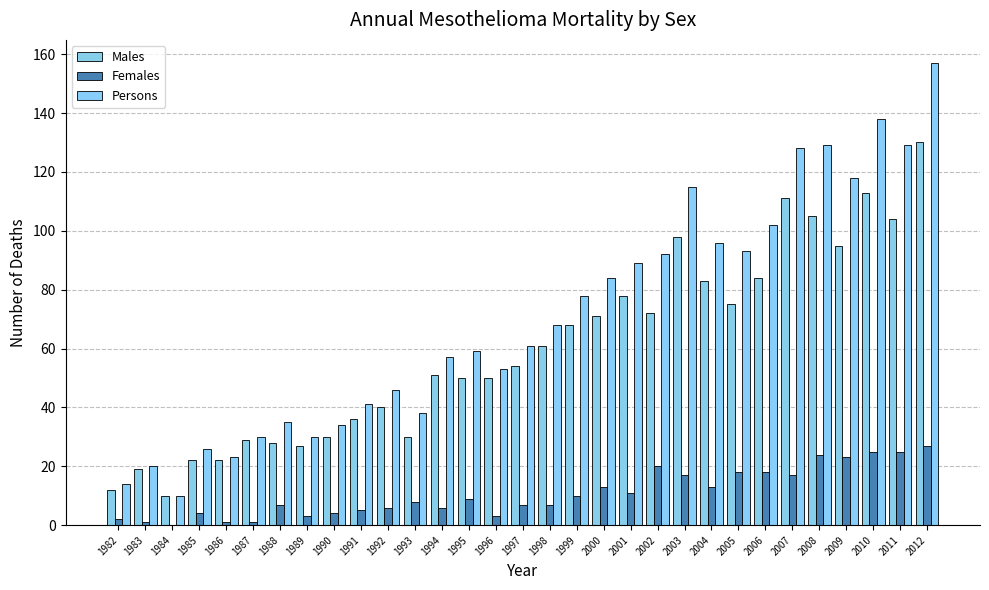

What is the total value across all series at 1994?

114